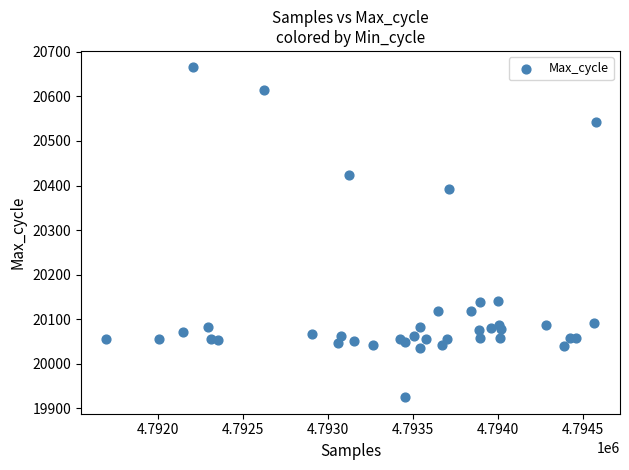

What Y value in the scatter plot is closest to 20295?

20393